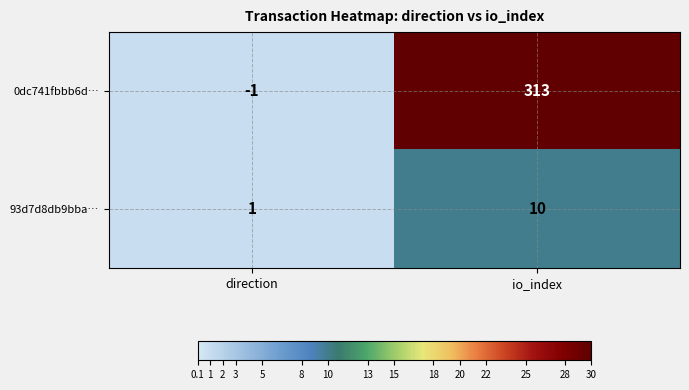

What is the greatest value displayed?

313